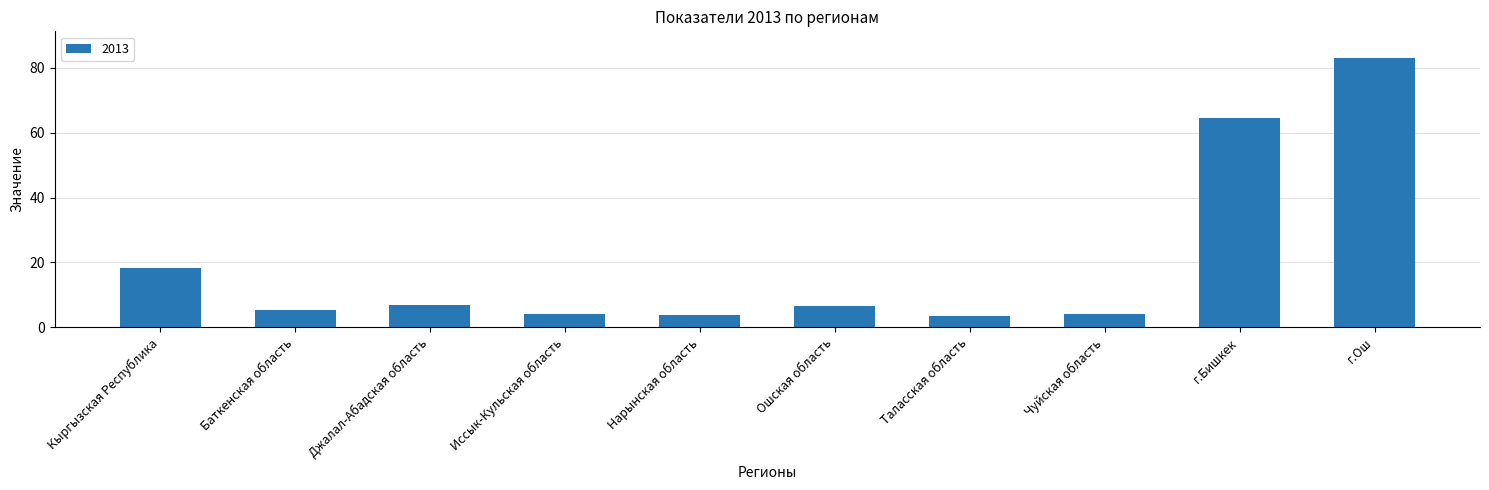

What is the change in value from Кыргызская Республика to Таласская область?

-15.1